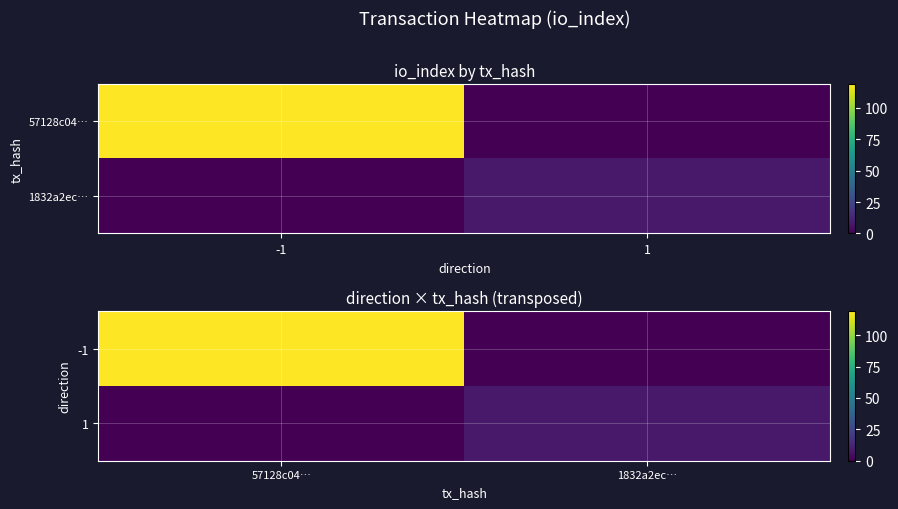

The value of 1 at 57128c04… is 4. True or false?

False